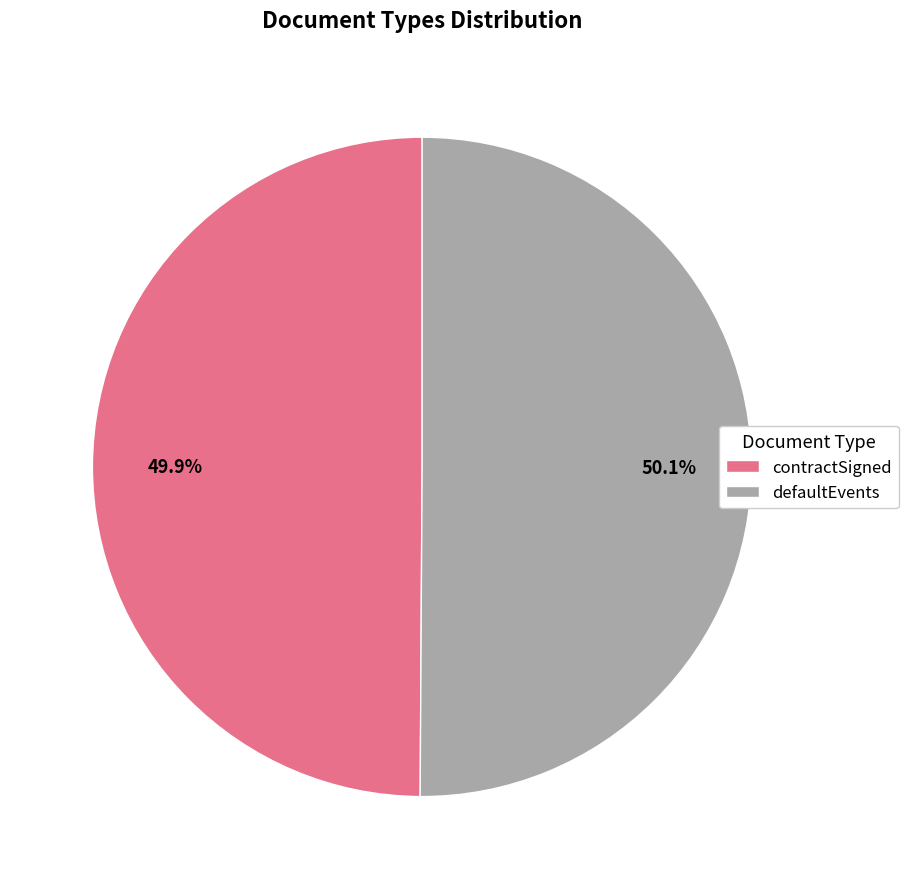

Is there a majority slice in this chart?

Yes